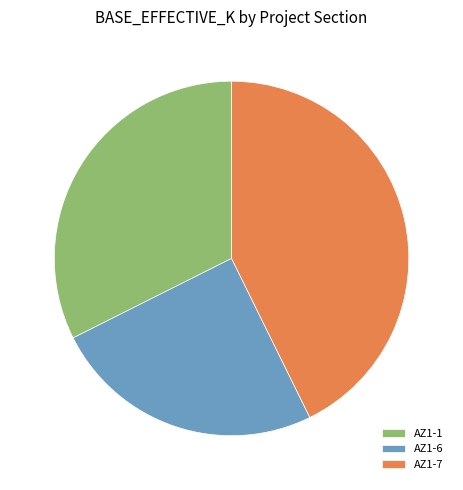

Which category has the smallest portion of the pie?

AZ1-6